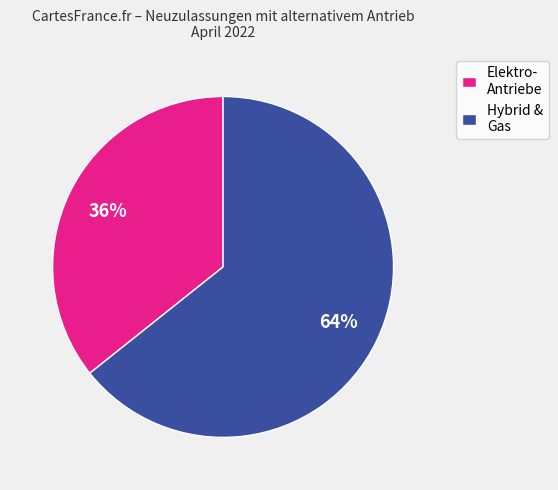

To the nearest percent, what is the average slice percentage?

50%